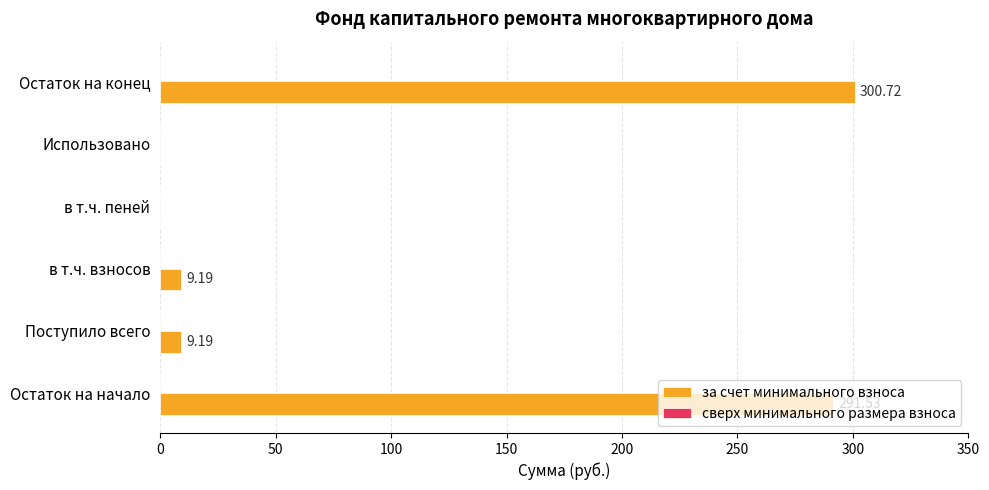

Does the chart contain stacked bars?

No